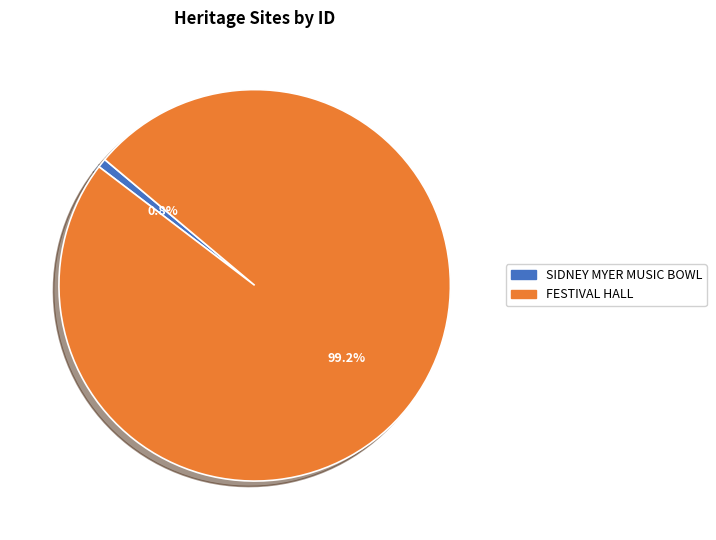

To the nearest percent, what portion does SIDNEY MYER MUSIC BOWL represent?

1%